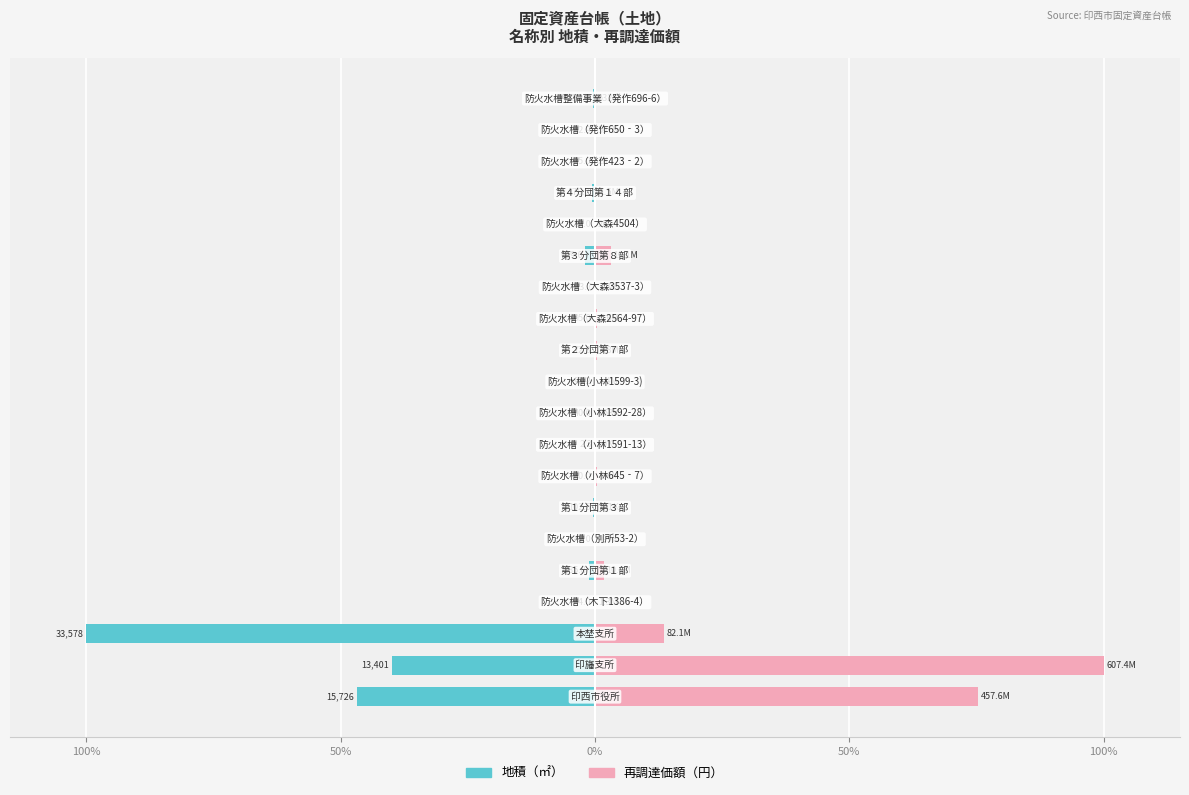

The value of 再調達価額（円） at 50% is 3.0. True or false?

False